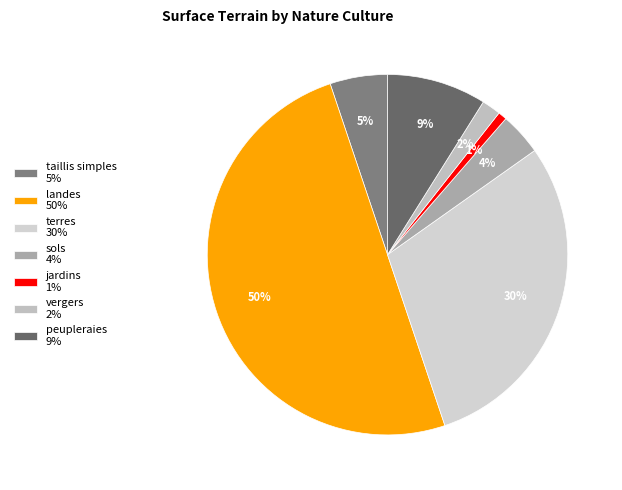

What percentage do peupleraies and landes together represent?

58.9%